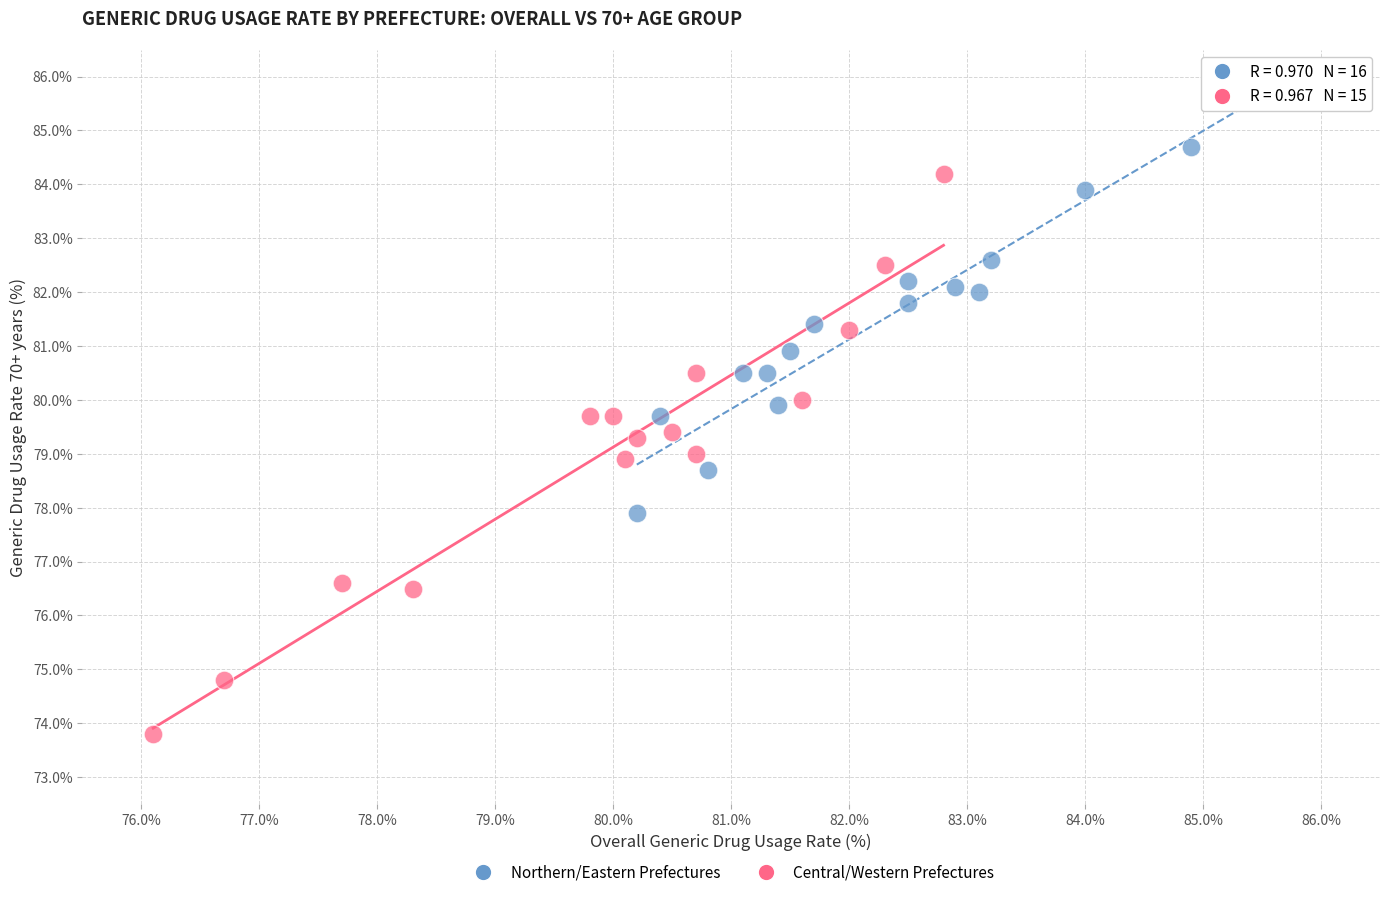

Which series contains the highest Y value?

Northern/Eastern Prefectures